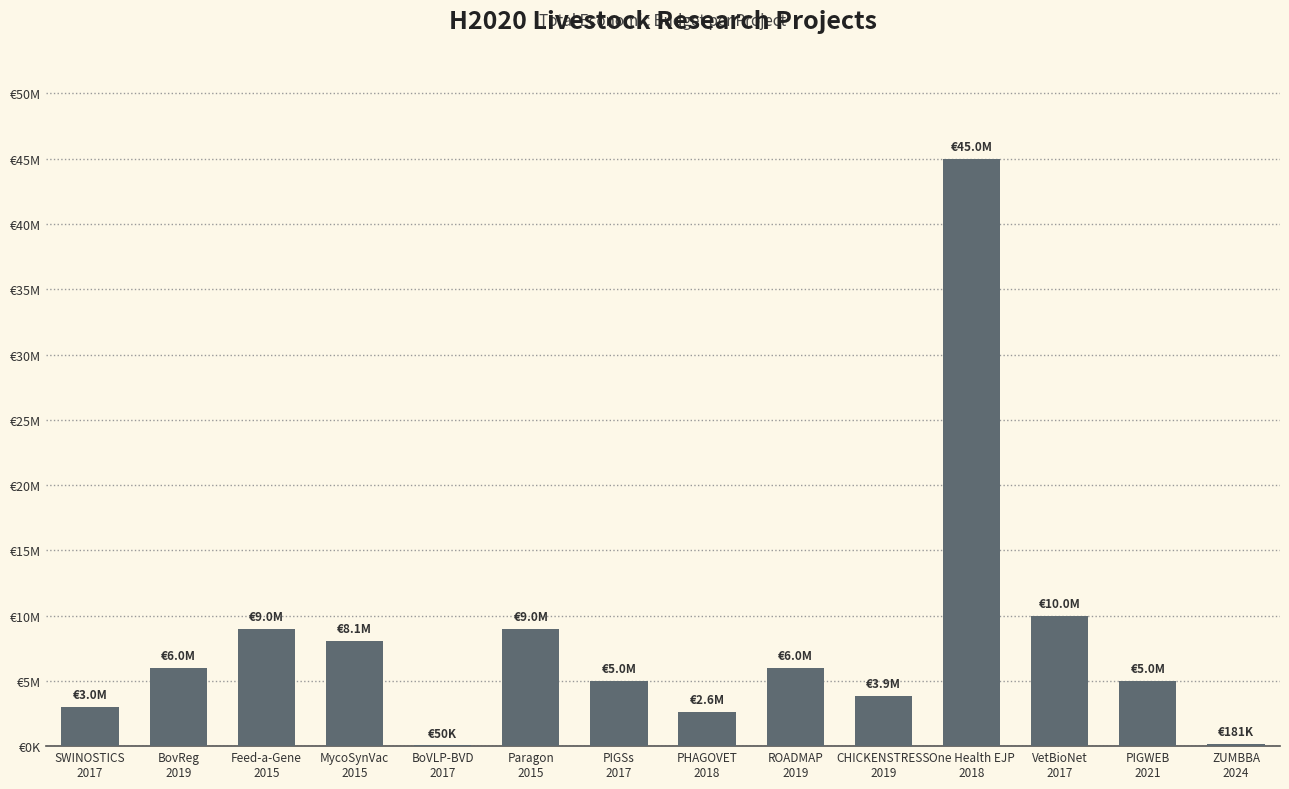

At which category does the chart reach its peak across all series?

One Health EJP
2018